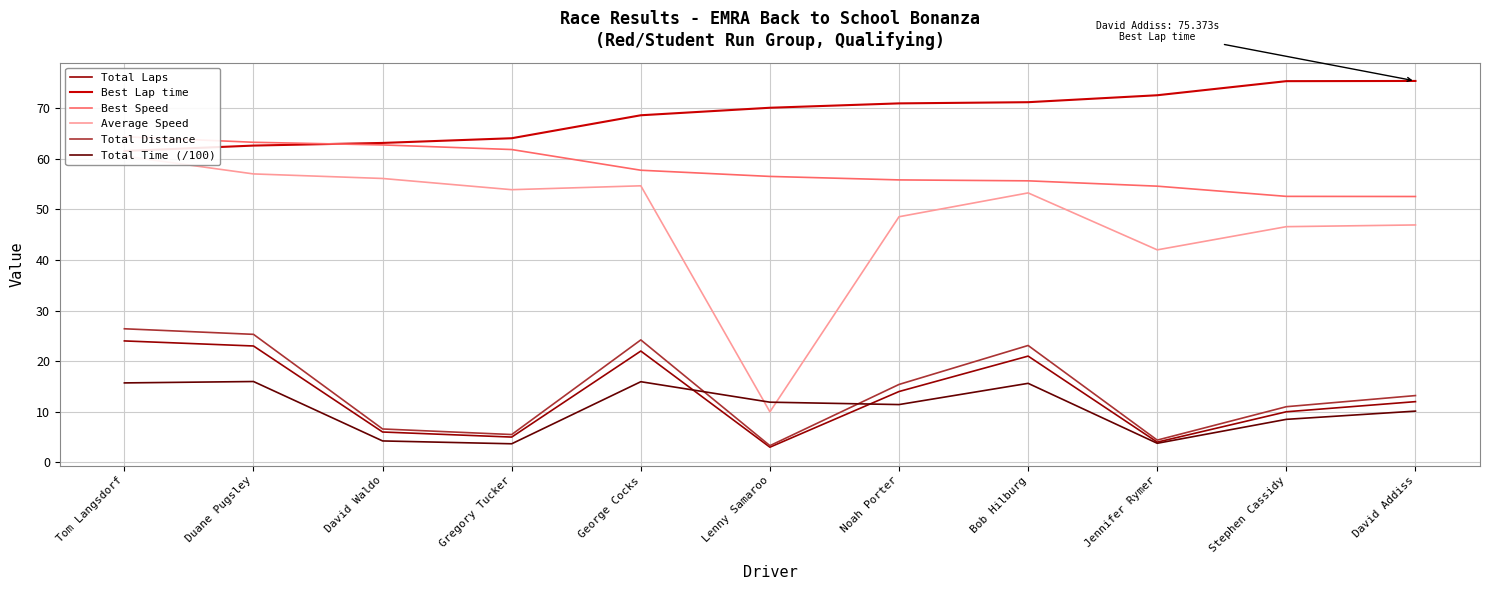

What is the sum of all Best Speed values?

637.5